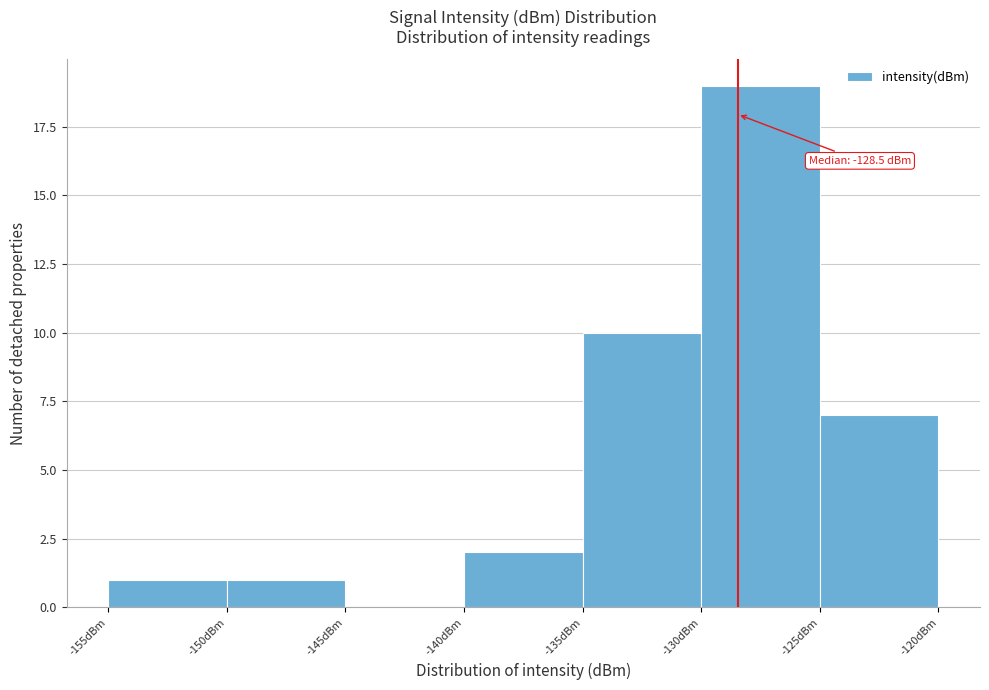

Which range on the x-axis has the tallest bar?

-130 to -125